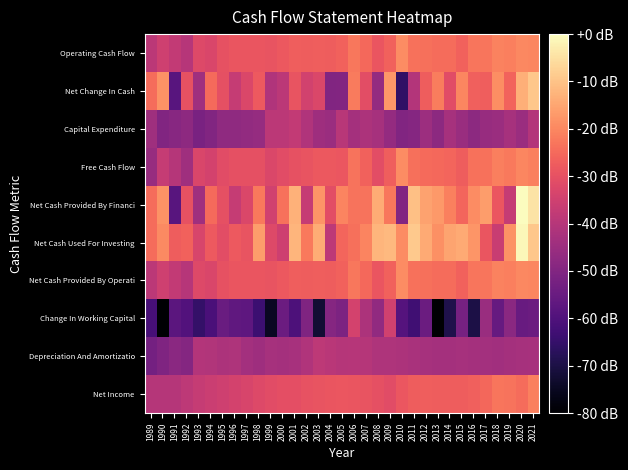

Rank the series by their maximum value, from lowest to highest.

Depreciation And Amortizatio, Capital Expenditure, Change In Working Capital, Net Income, Free Cash Flow, Net Cash Provided By Operati, Operating Cash Flow, Net Change In Cash, Net Cash Used For Investing, Net Cash Provided By Financi